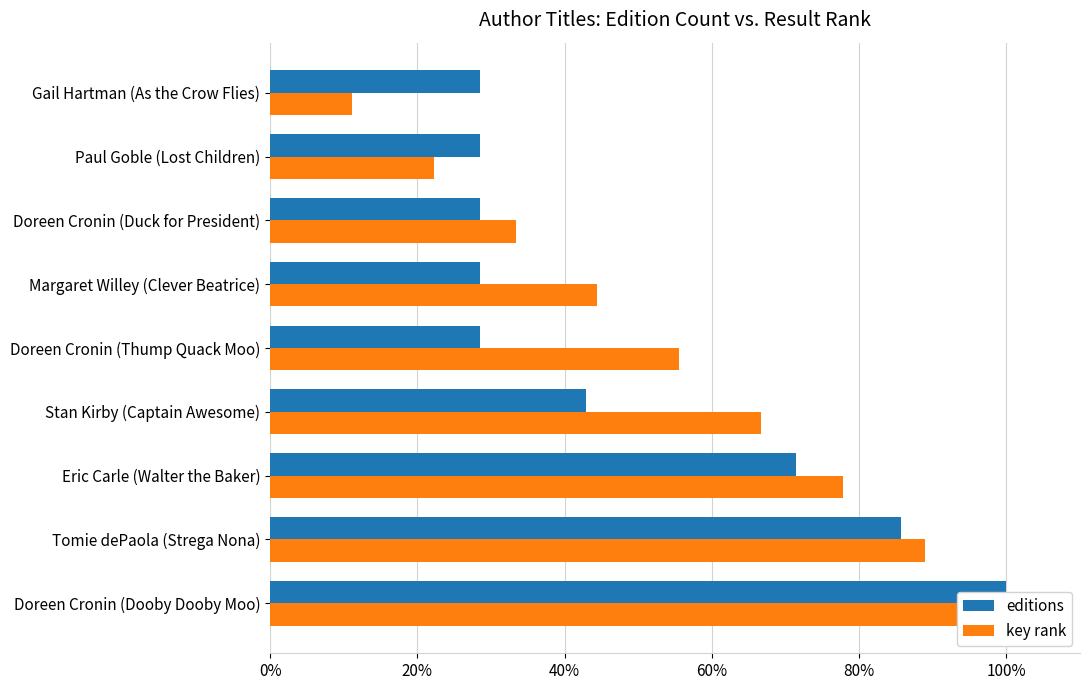

List the series in order of their peak value, lowest first.

editions, key rank